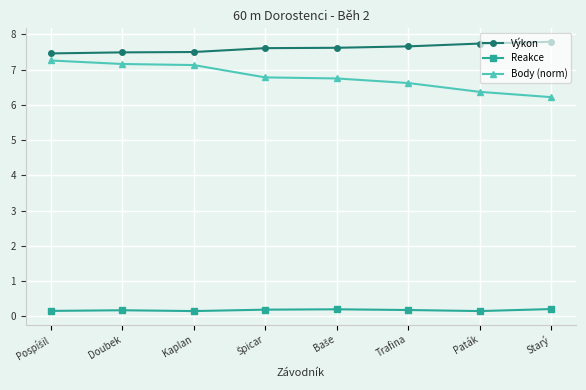

What is the total value across all series at Starý?

14.2